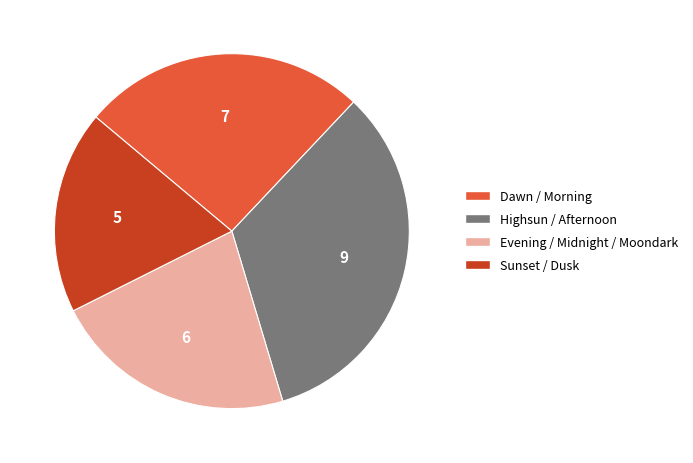

Is there a majority slice in this chart?

No